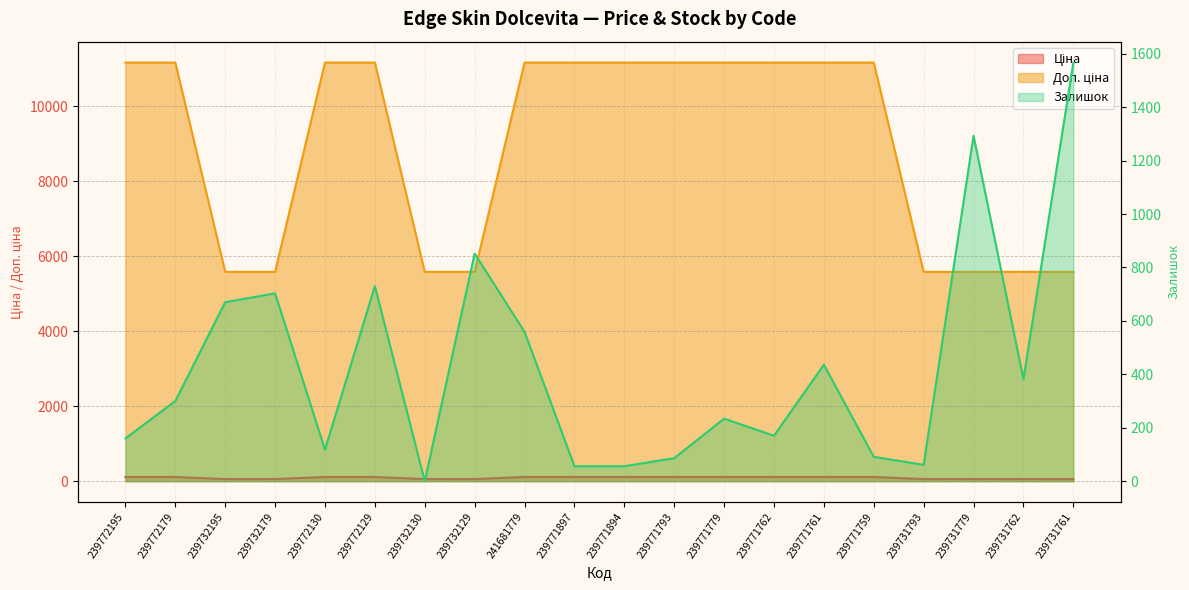

What is the difference between the maximum and minimum values in the Доп. ціна series?

5584.0